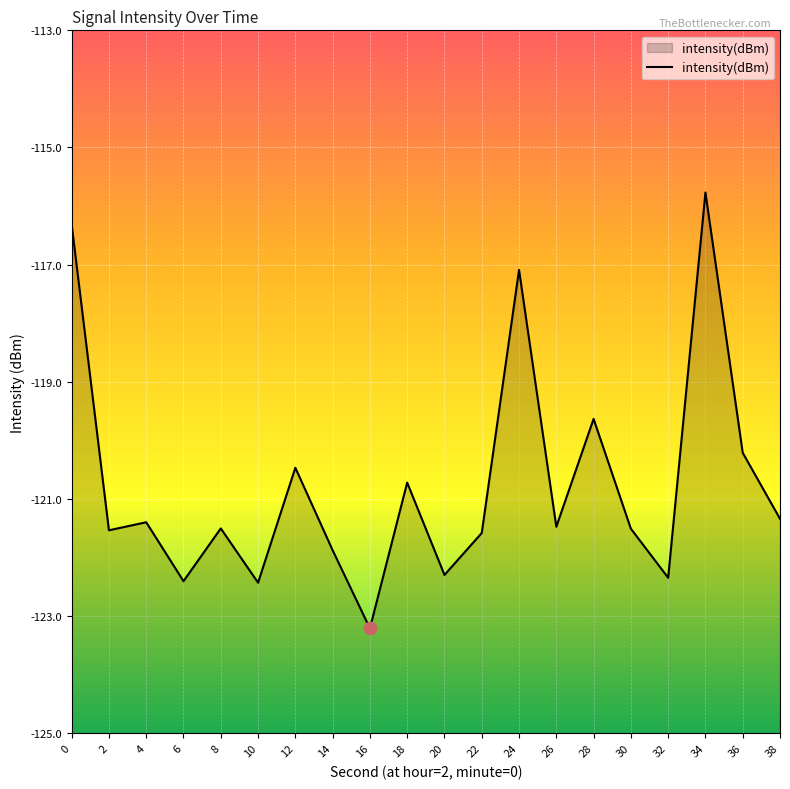

What is the change in value from 6 to 24?

+5.3